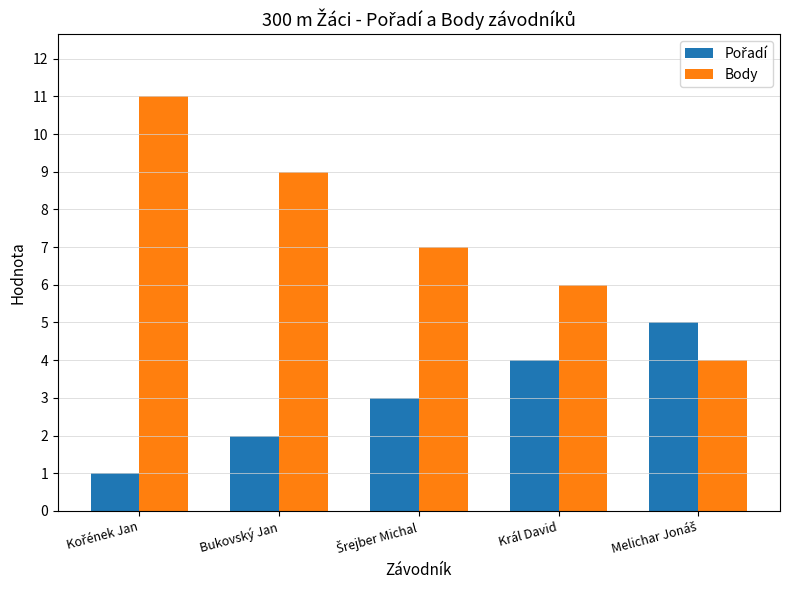

What is the sum of all Body values?

37